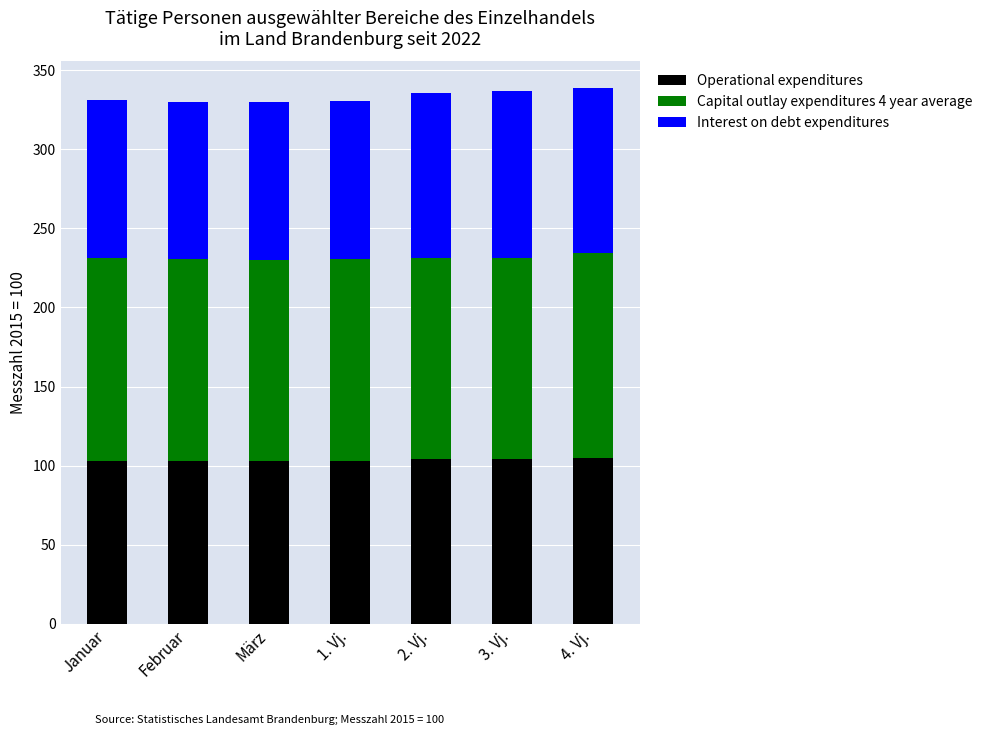

The value of Operational expenditures at Februar is 102.9. True or false?

True